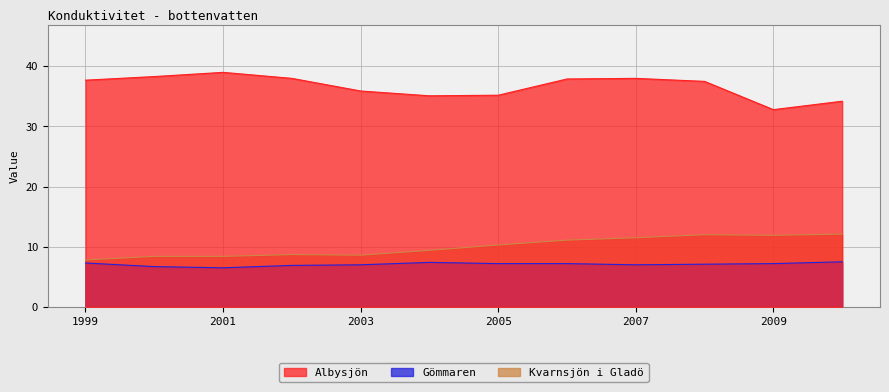

Reading right to left, transcribe all the data shown in this chart.

Albysjön: 34.2	32.8	37.5	38.0	37.9	35.2	35.1	35.9	38.0	39.0	38.3	37.7
Gömmaren: 7.5	7.2	7.1	7.0	7.2	7.2	7.4	7.0	6.9	6.5	6.7	7.3
Kvarnsjön i Gladö: 12.1	11.9	12.0	11.5	11.1	10.3	9.4	8.6	8.7	8.4	8.4	7.8